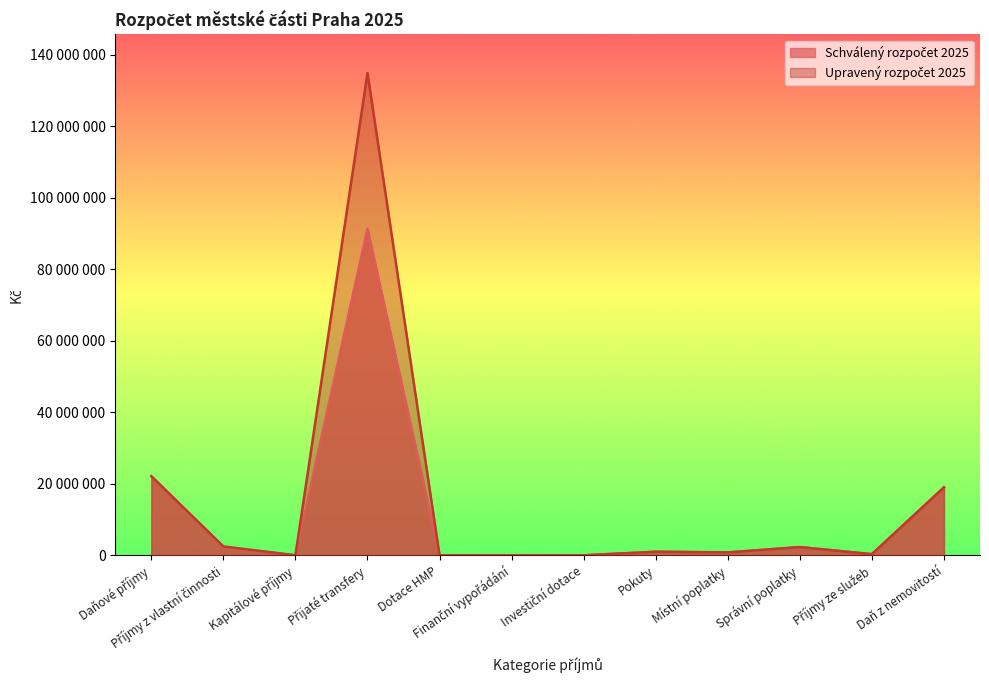

The value of Upravený rozpočet 2025 at Daňové příjmy is 8305082. True or false?

False